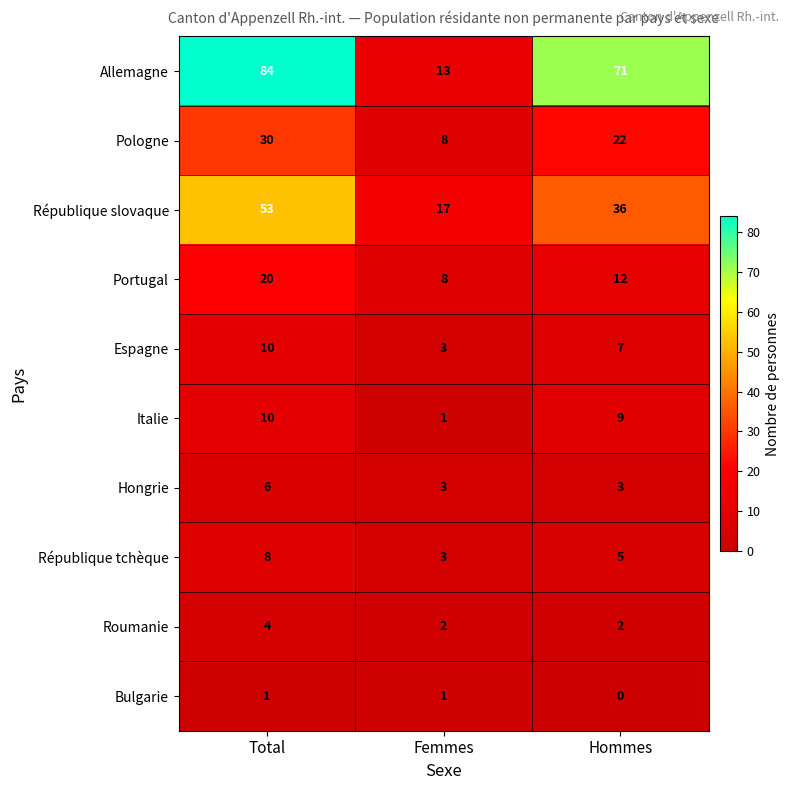

Which series changed the most between Total and Femmes?

Allemagne